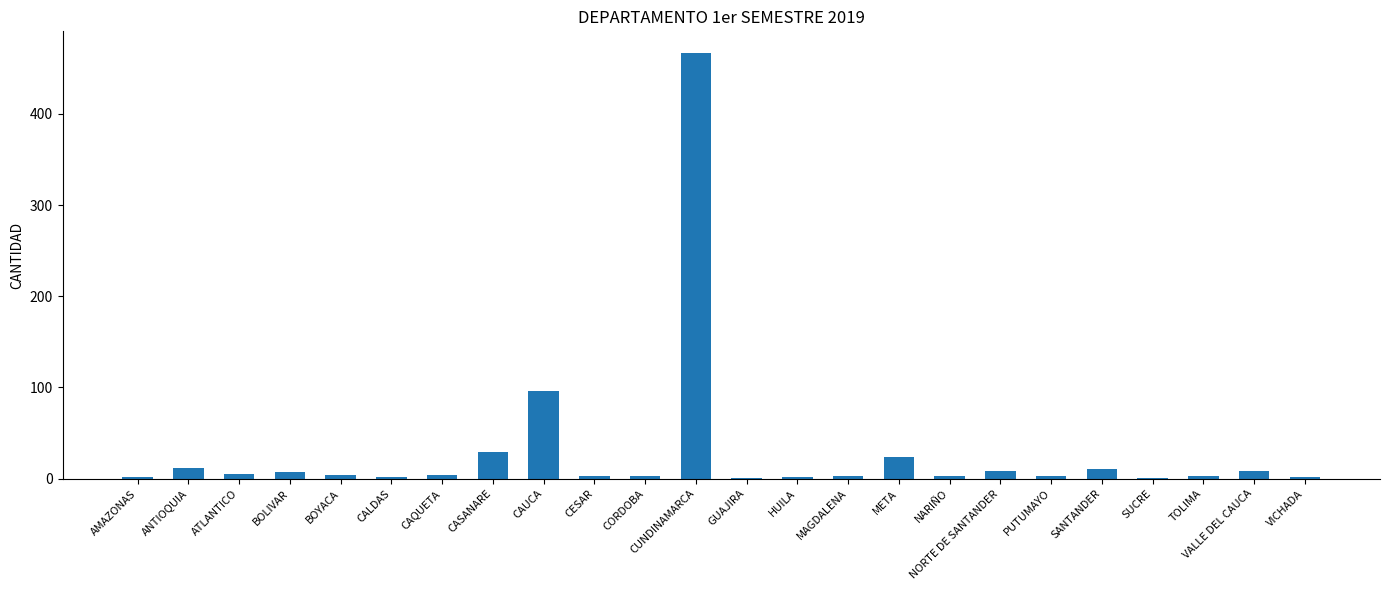

Does the chart contain stacked bars?

No